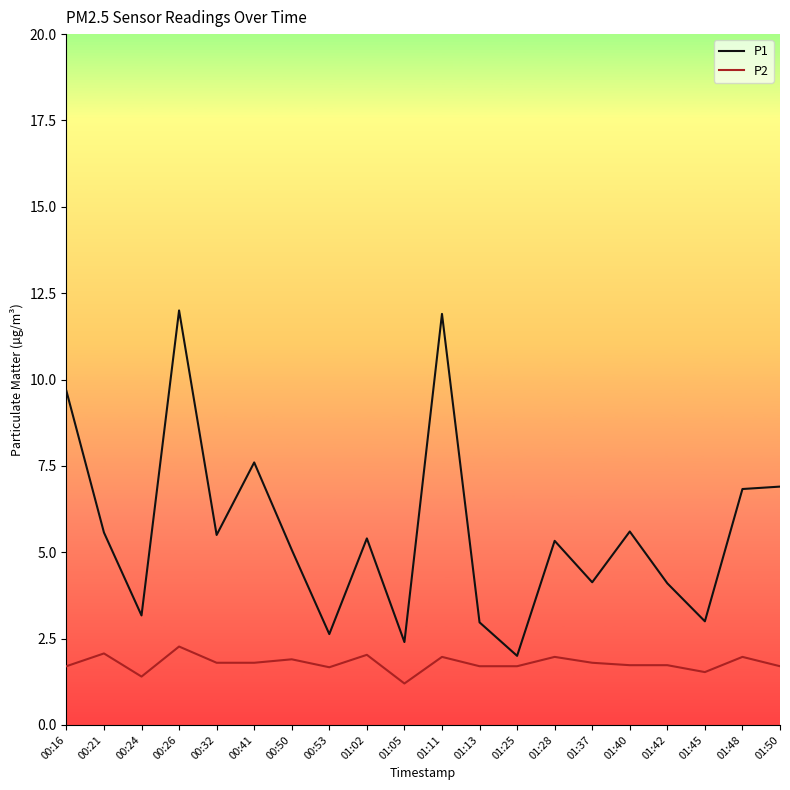

True or false: P1 and P2 intersect in this chart.

False